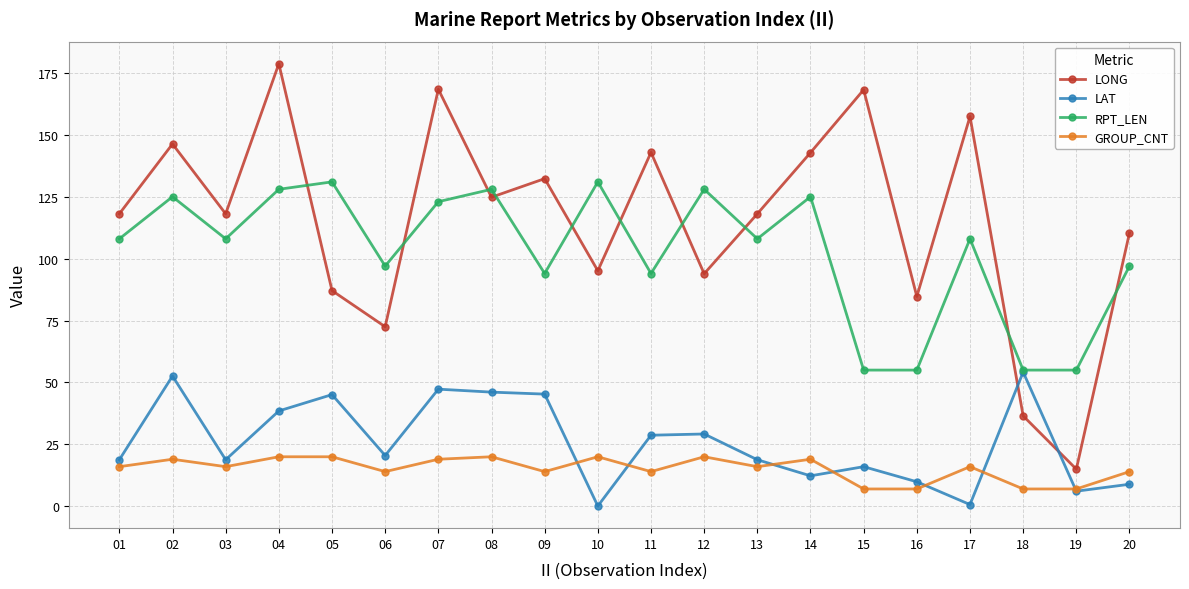

Count the number of data series in this chart.

4